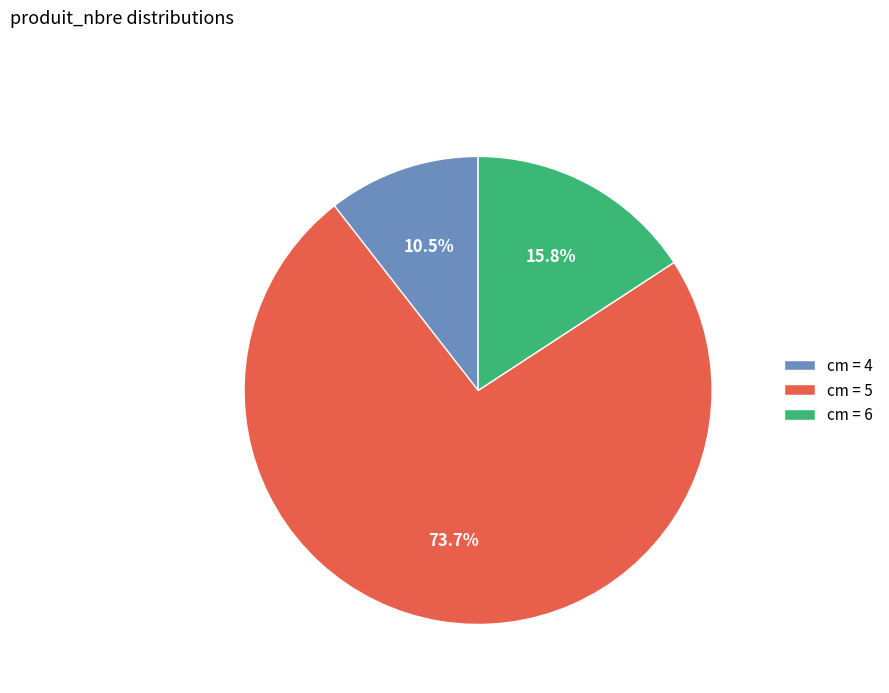

Which has a higher value, cm = 6 or cm = 5?

cm = 5